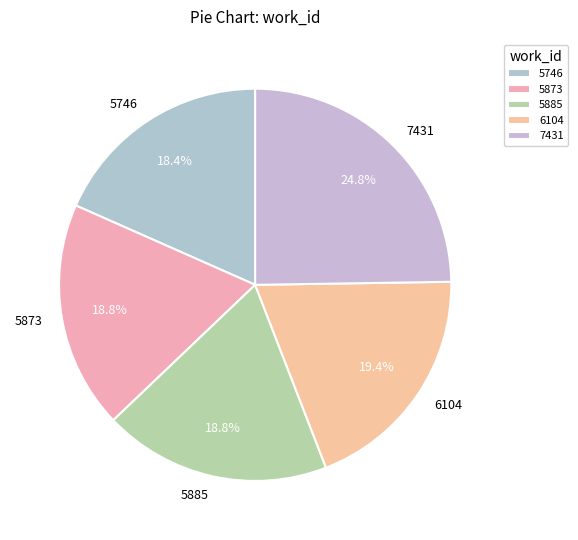

How much of the chart is everything except 5873?

81.2%